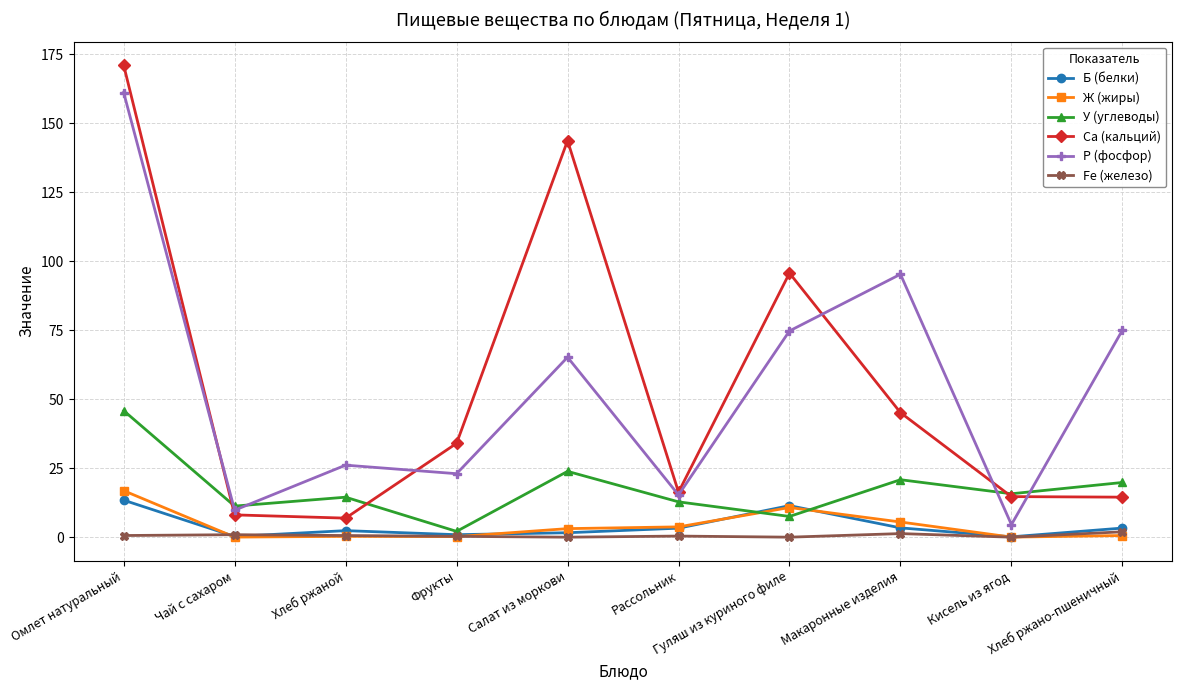

How many times do Ж (жиры) and У (углеводы) cross each other?

2